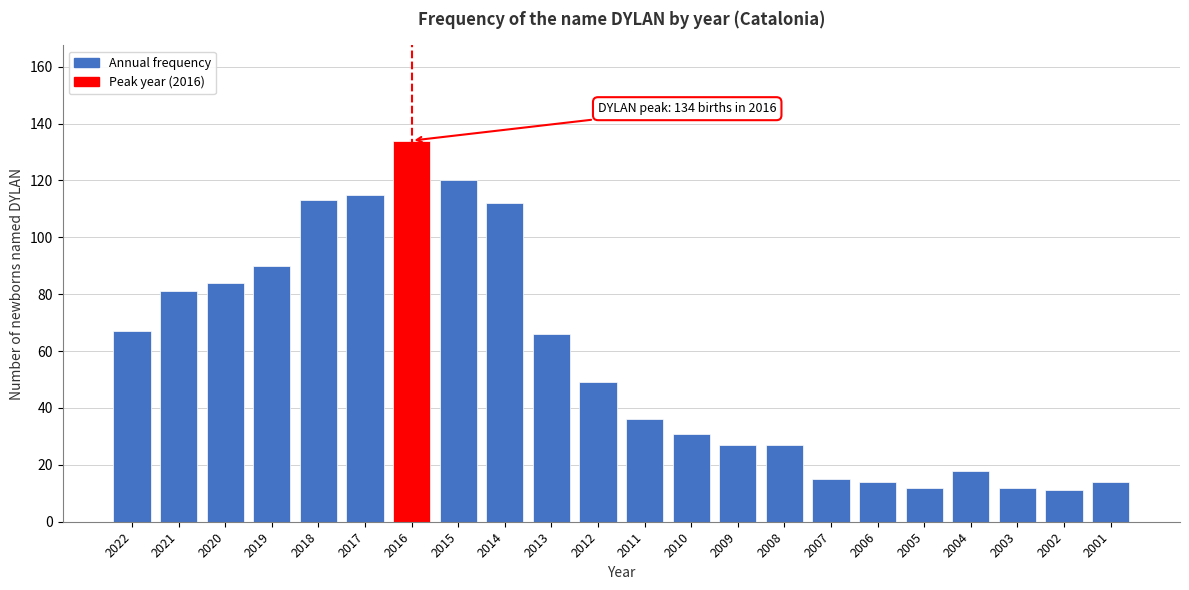

Reading right to left, extract all data points from this chart.

2001=14	2002=11	2003=12	2004=18	2005=12	2006=14	2007=15	2008=27	2009=27	2010=31	2011=36	2012=49	2013=66	2014=112	2015=120	2016=134	2017=115	2018=113	2019=90	2020=84	2021=81	2022=67